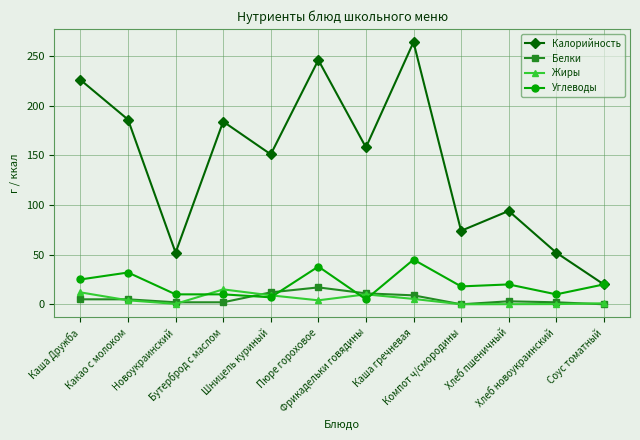

True or false: Углеводы has a value of 31.0 at Хлеб пшеничный.

False